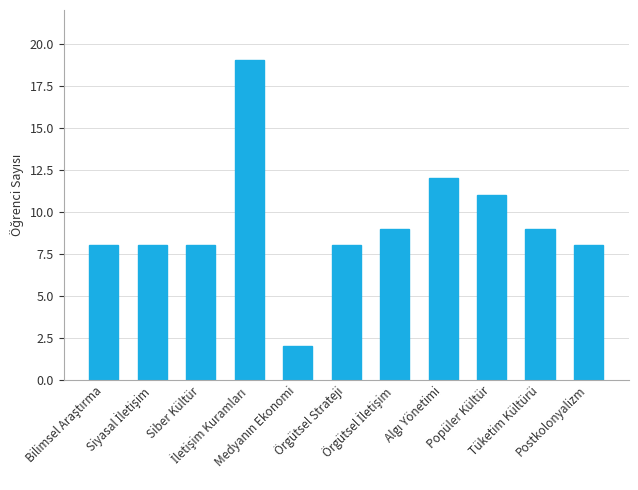

What is the difference between the maximum and minimum values?

17